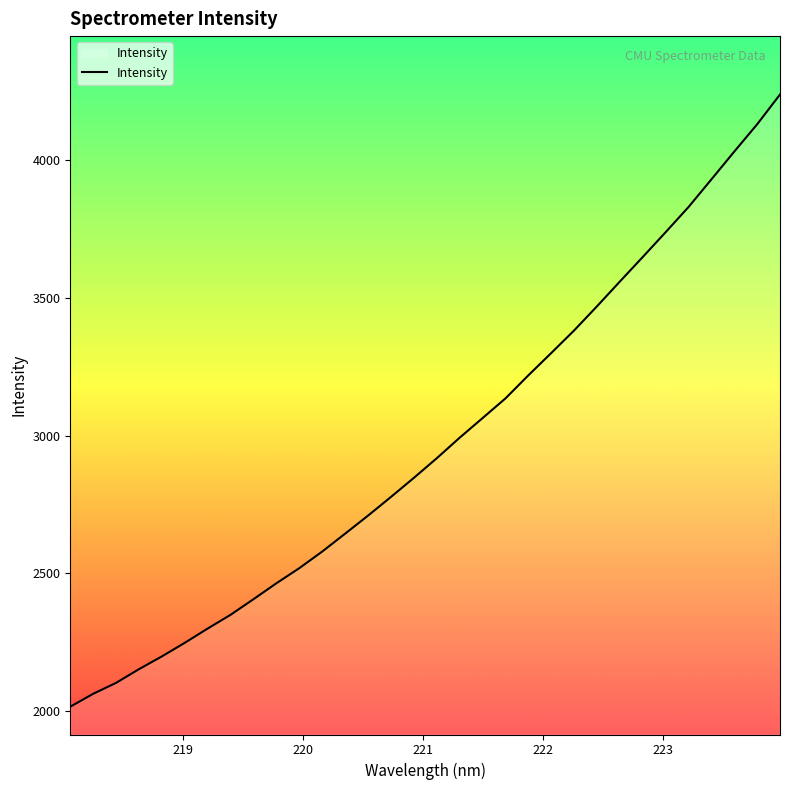

How many lines are shown in the chart?

1